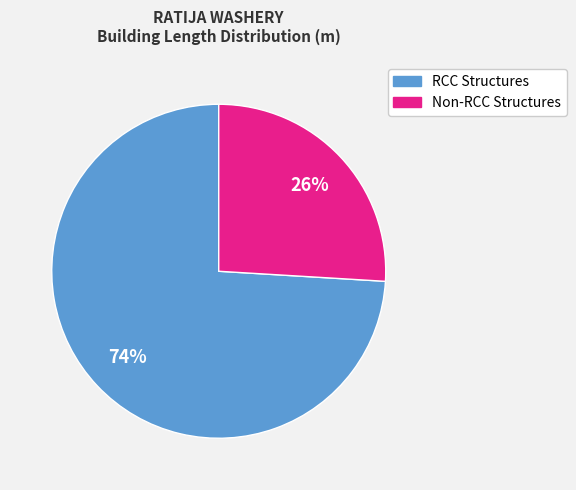

To the nearest percent, what is the difference between the largest and smallest slice percentages?

48%